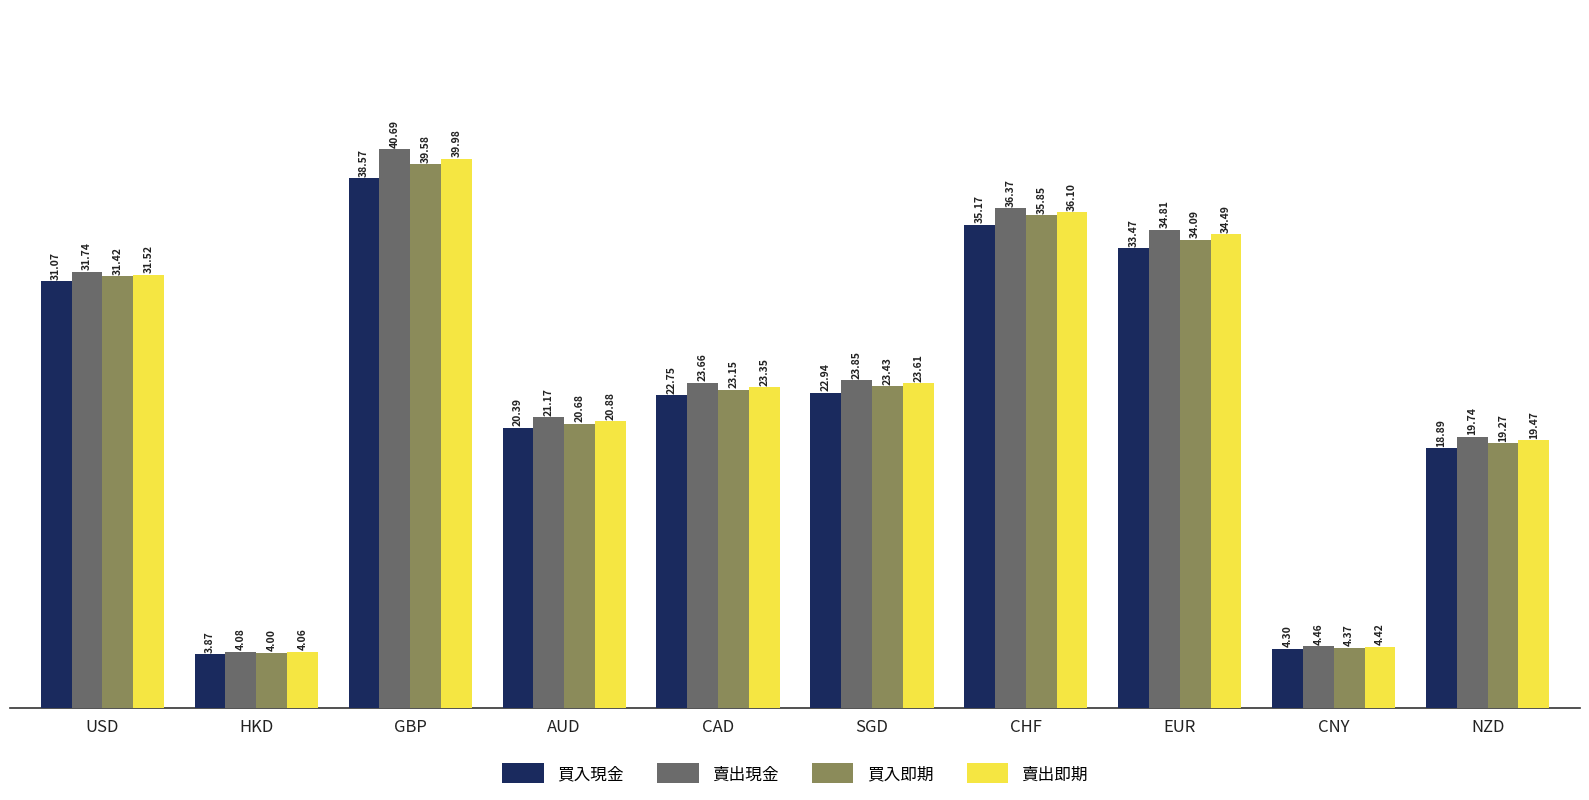

At which category is the sum across all series the highest?

GBP